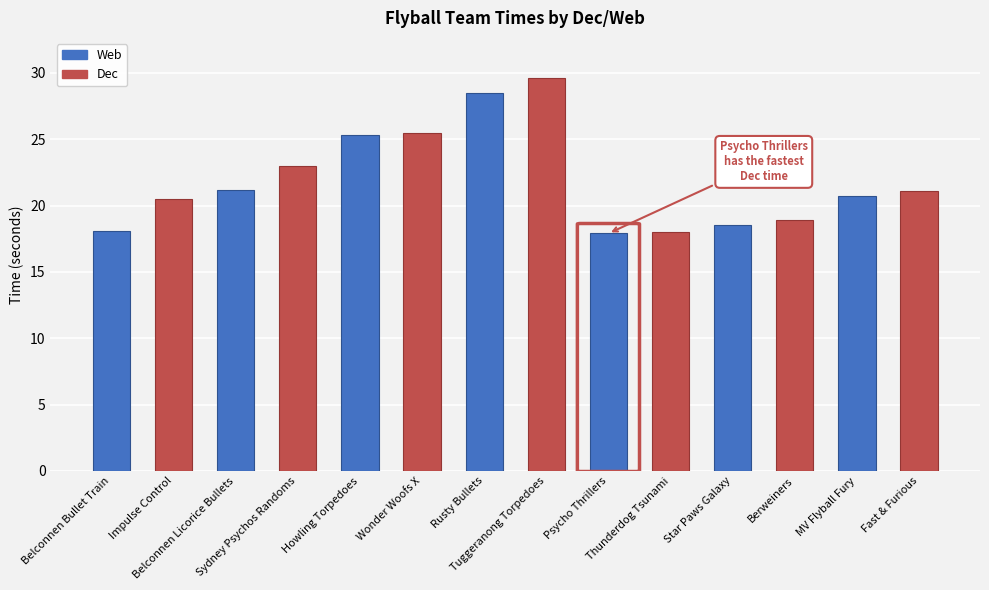

Rank the series by their maximum value, from lowest to highest.

Web, Dec